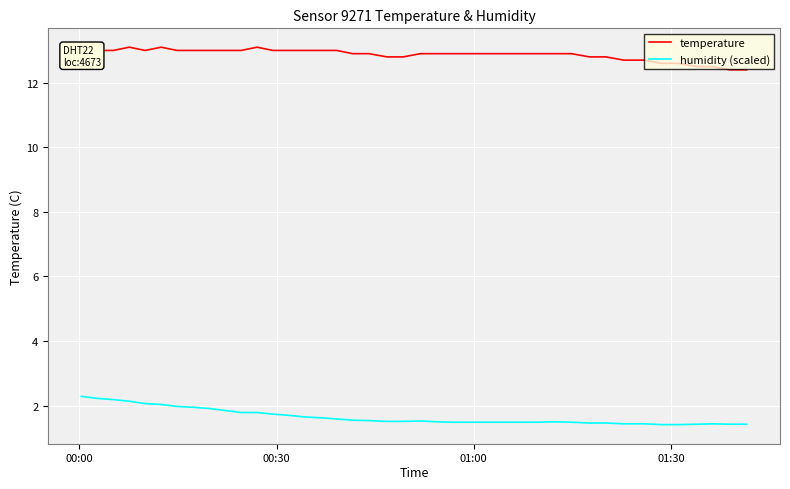

What is the difference between the maximum and minimum values in the temperature series?

0.7